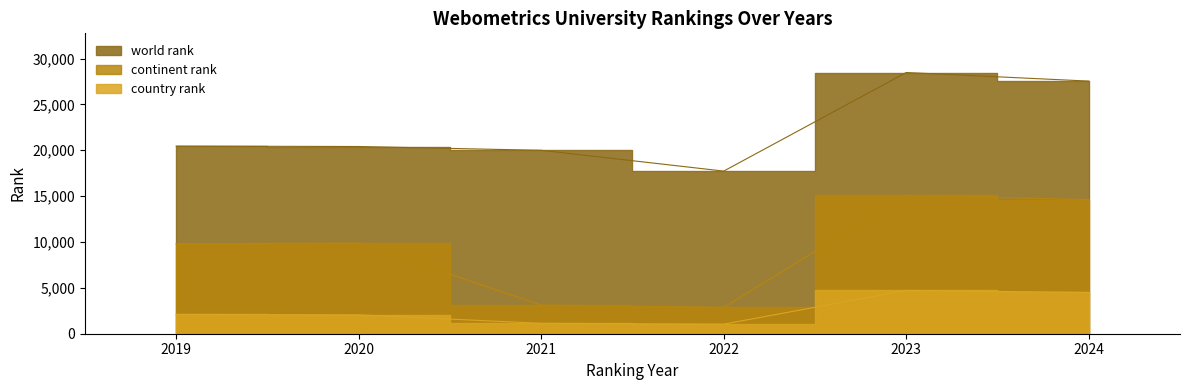

The continent rank series shows 2878 at 2022. True or false?

True